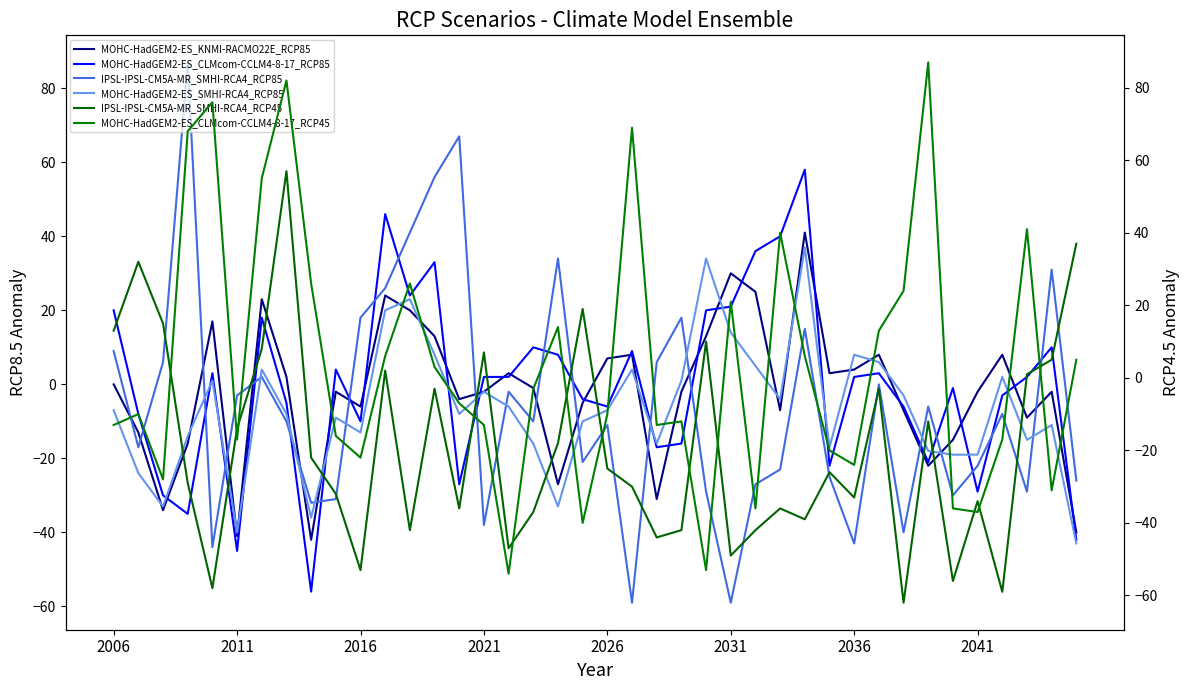

The IPSL-IPSL-CM5A-MR_SMHI-RCA4_RCP85 series shows -11 at 2026. True or false?

True